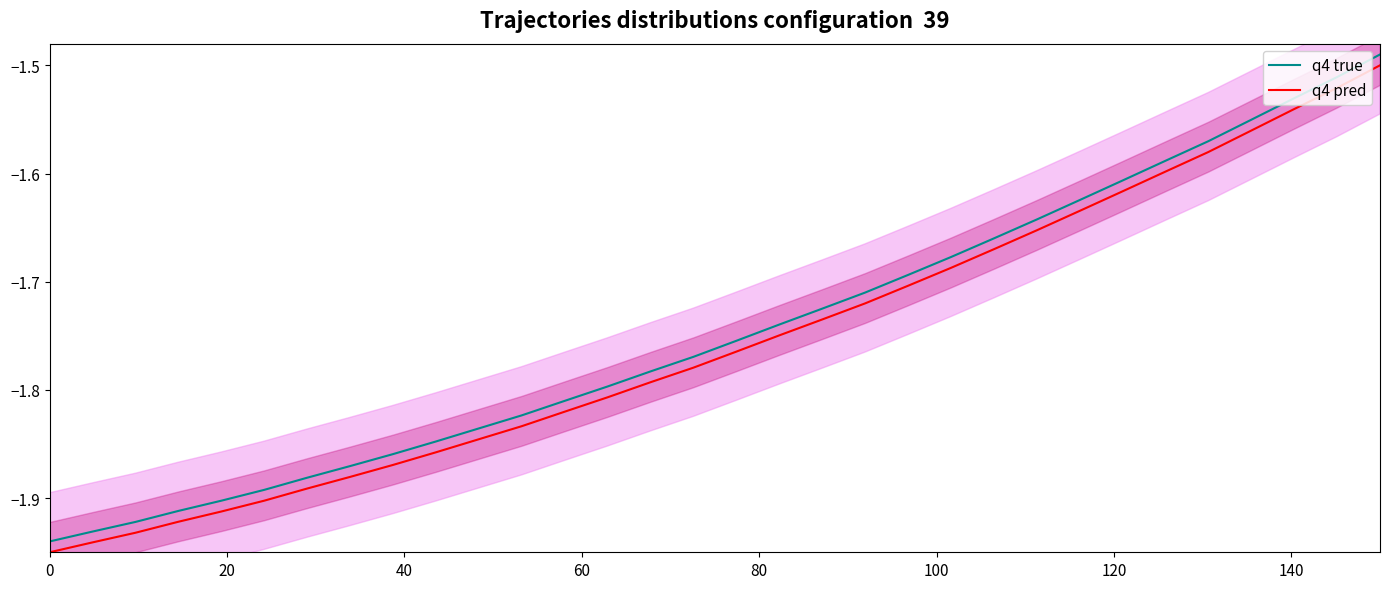

True or false: q4 true and q4 pred intersect in this chart.

False